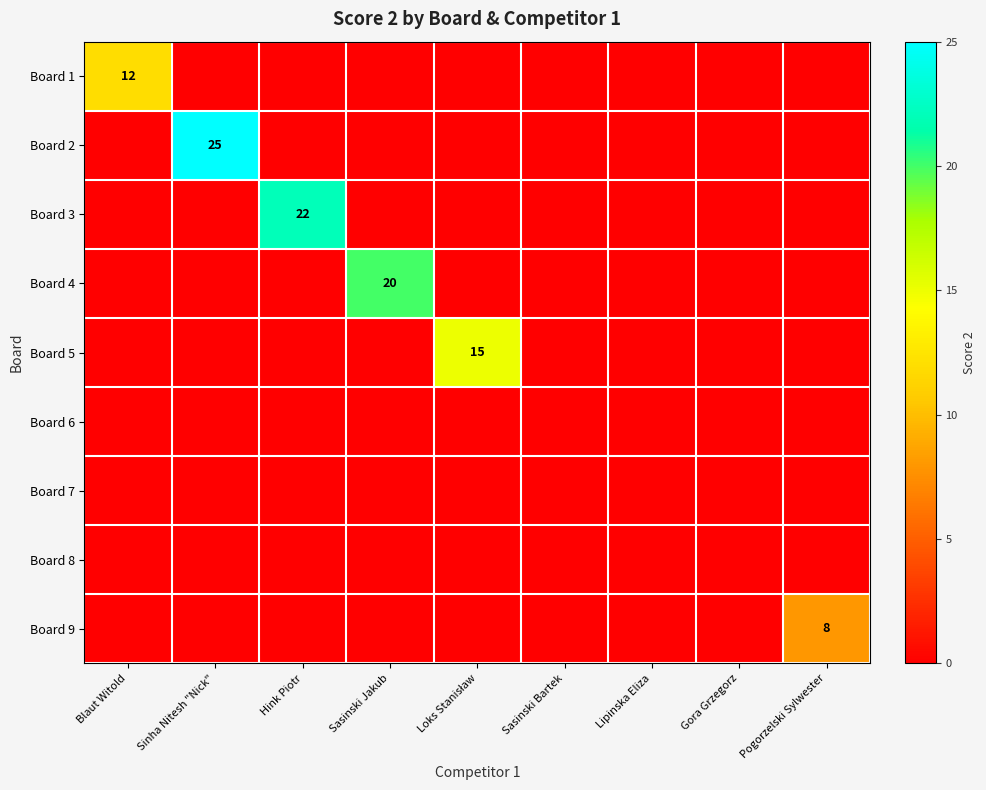

True or false: Board 3 has a value of 5 at Hink Piotr.

False